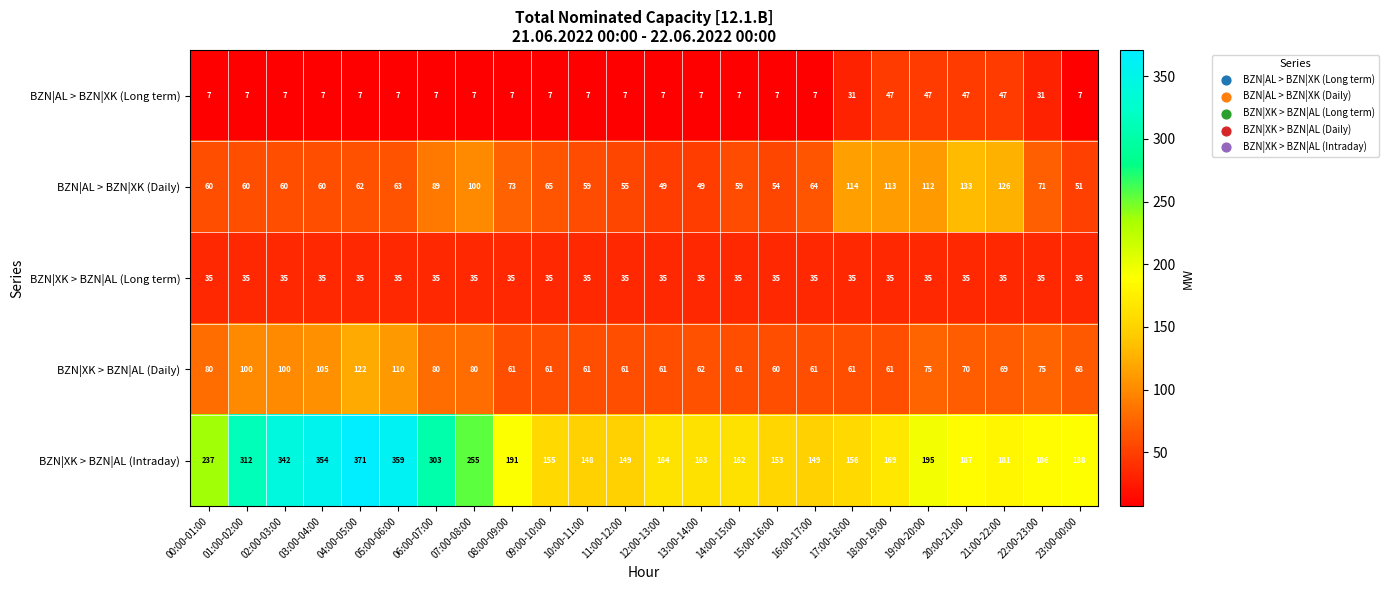

Rank the series at 20:00-21:00 from highest to lowest value.

BZN|XK > BZN|AL (Intraday), BZN|AL > BZN|XK (Daily), BZN|XK > BZN|AL (Daily), BZN|AL > BZN|XK (Long term), BZN|XK > BZN|AL (Long term)